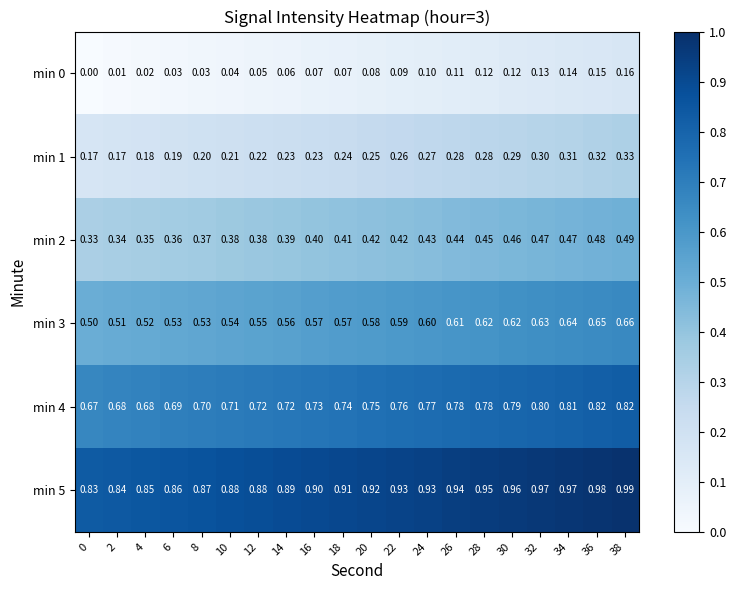

Is the value of min 1 at 30 greater than the value of min 0 at 30?

Yes